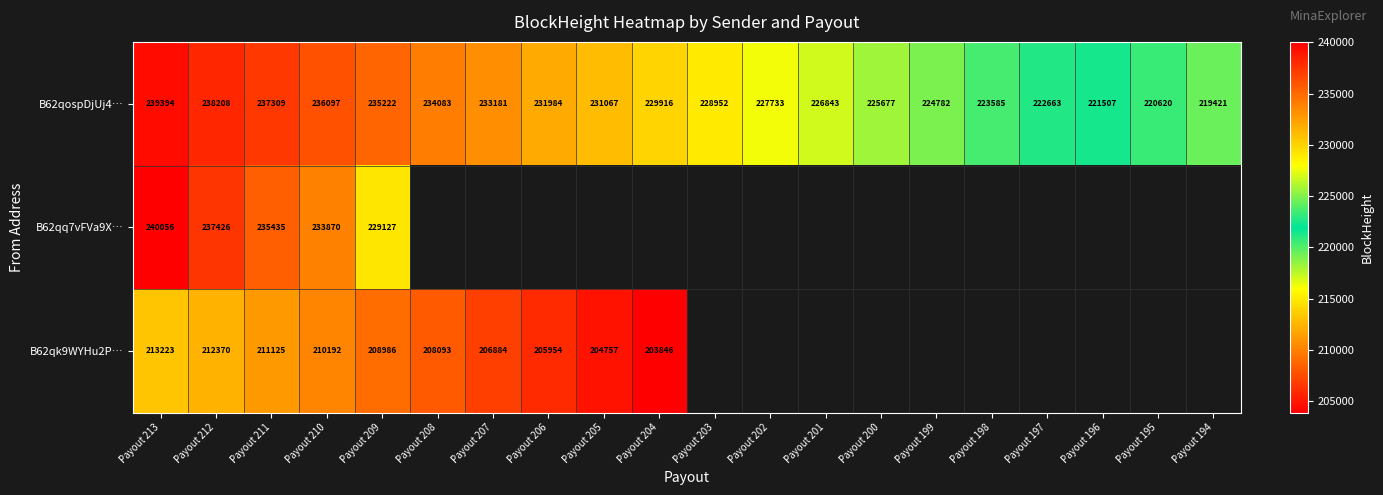

At how many categories does at least one series exceed 223040?

16